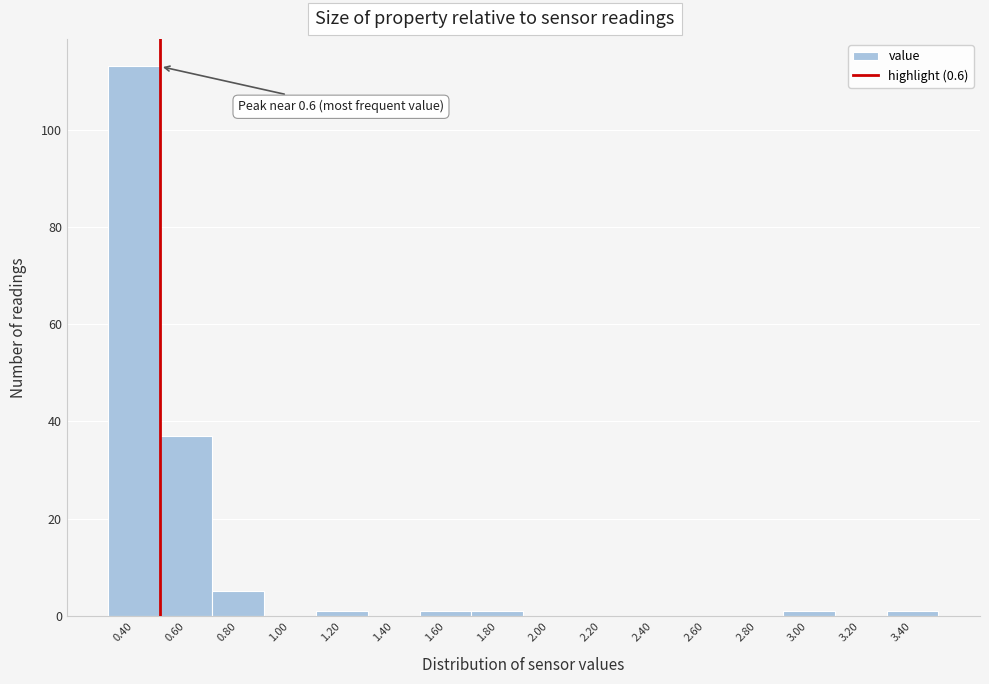

Reading right to left, what are all the values shown in this chart?

3.40=1	3.20=0	3.00=1	2.80=0	2.60=0	2.40=0	2.20=0	2.00=0	1.80=1	1.60=1	1.40=0	1.20=1	1.00=0	0.80=5	0.60=37	0.40=113